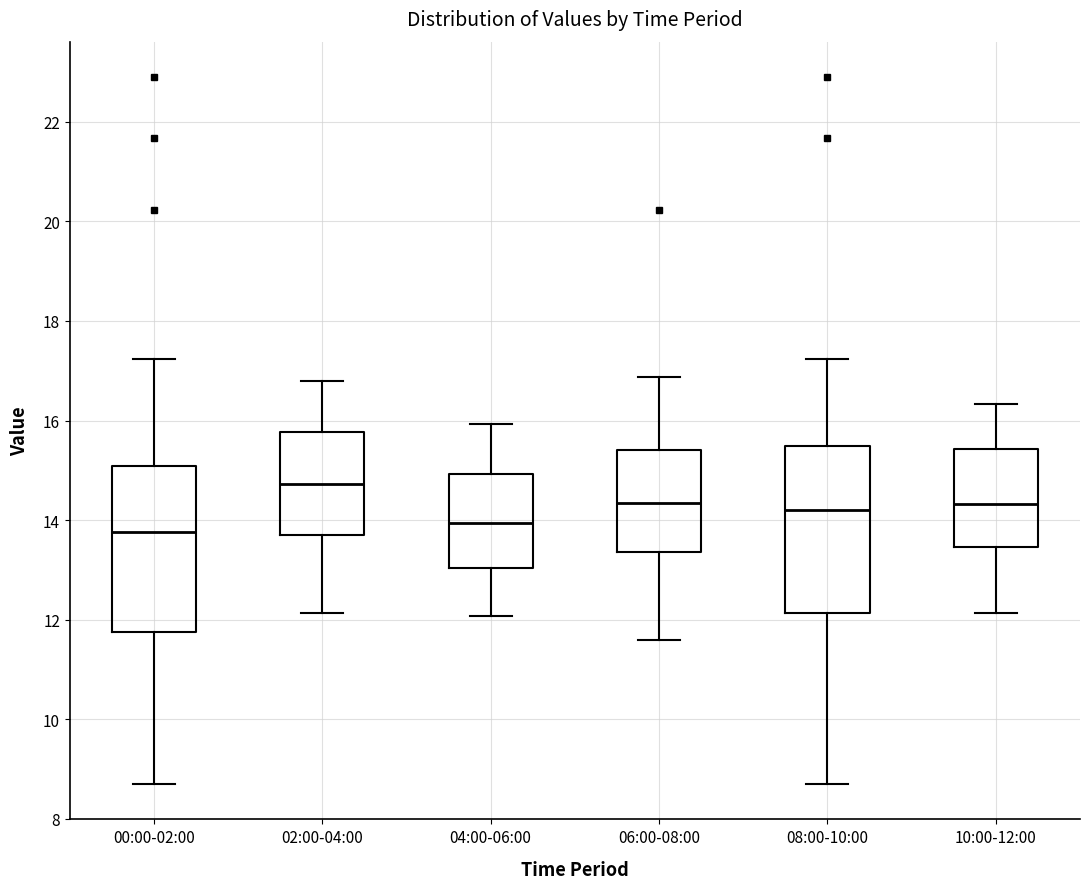

Where does the lower whisker of the box for 00:00-02:00 end on the y-axis? The values are not printed on the chart, so give them approximately, as read against the axis.

8.8